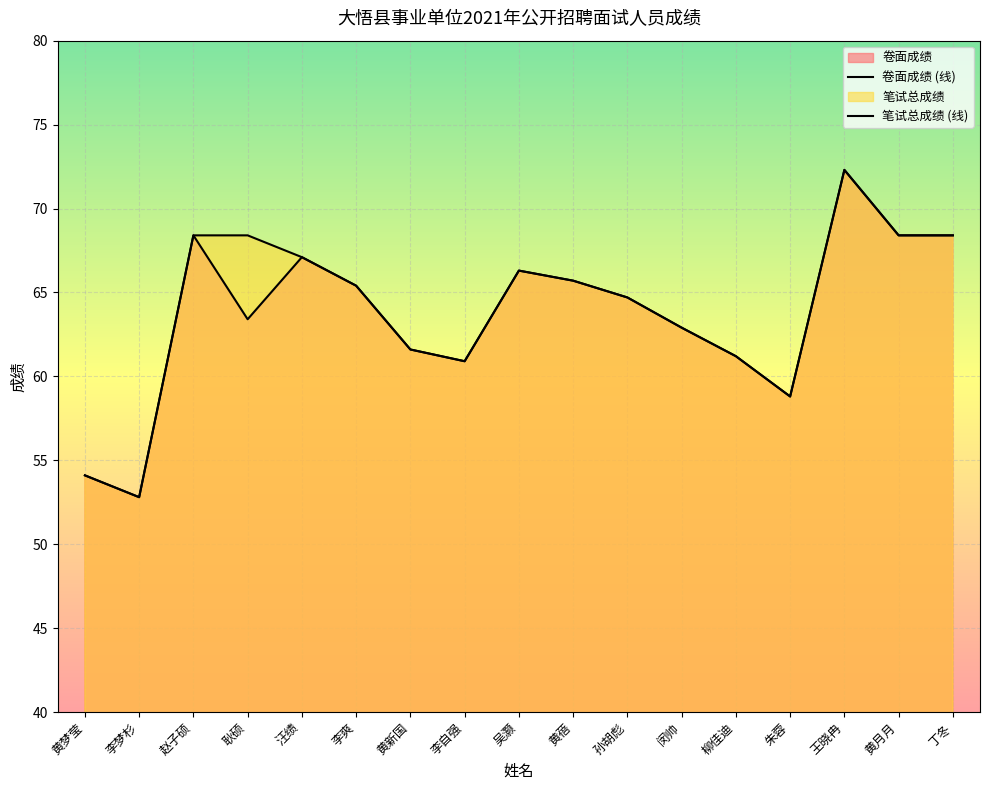

How many data points does each series have?

17